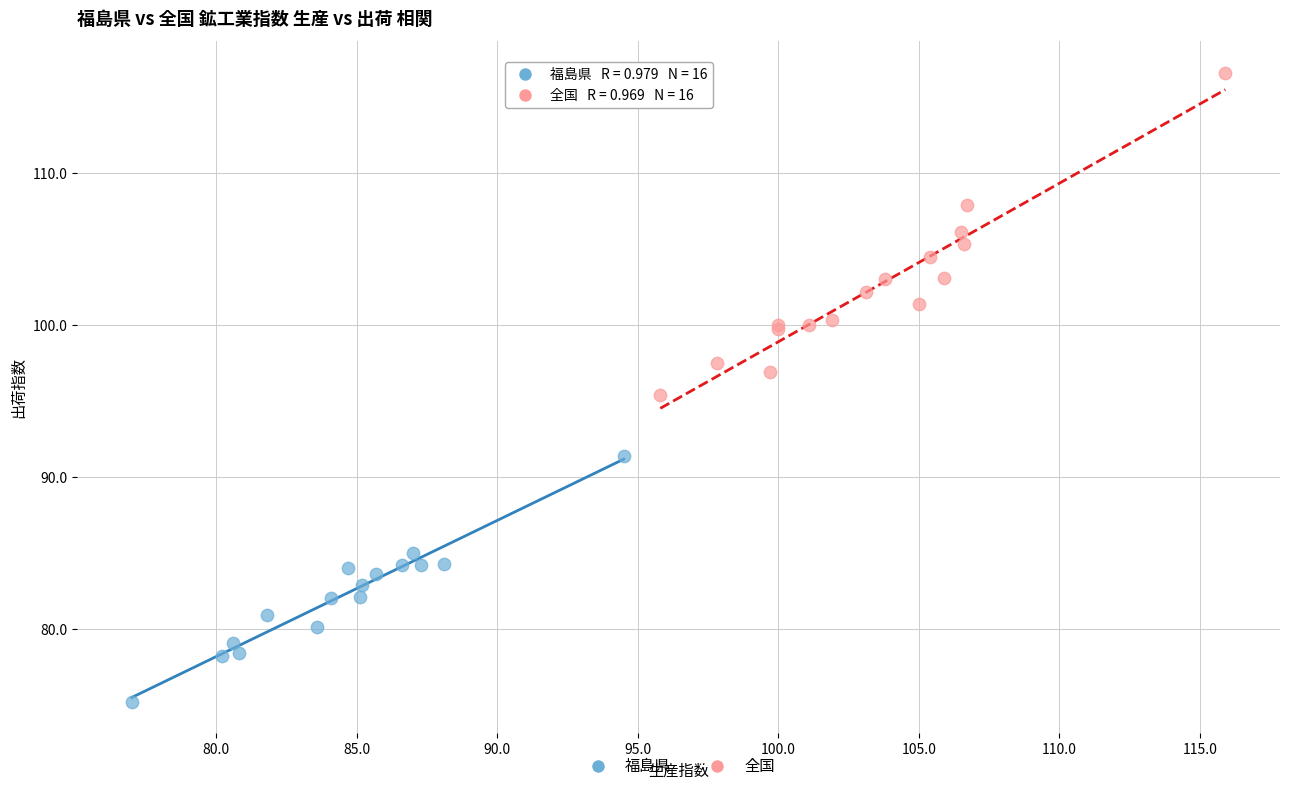

Which series contains the lowest Y value?

福島県